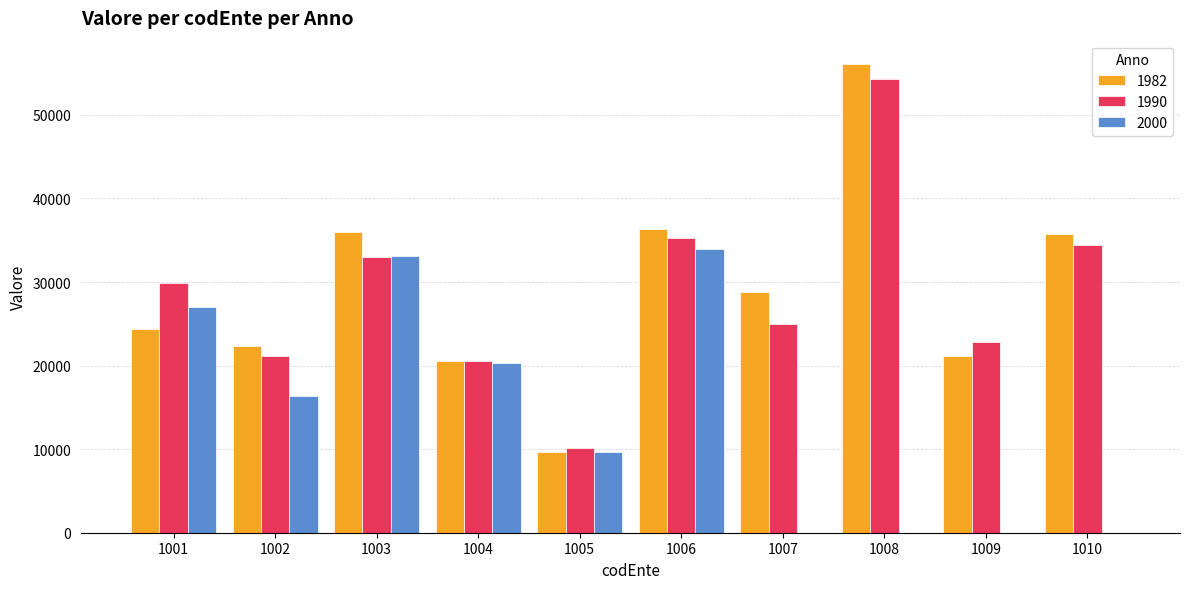

At which category is the sum across all series the highest?

1008